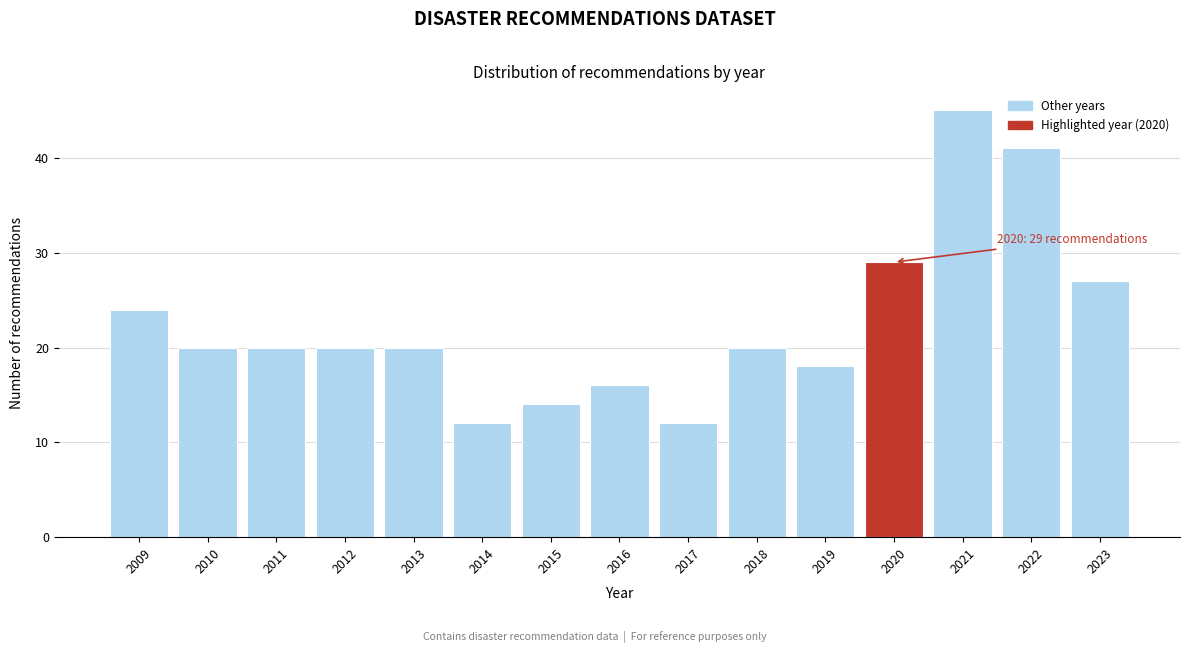

Reading left to right, list all the values displayed in this chart.

24	20	20	20	20	12	14	16	12	20	18	29	45	41	27